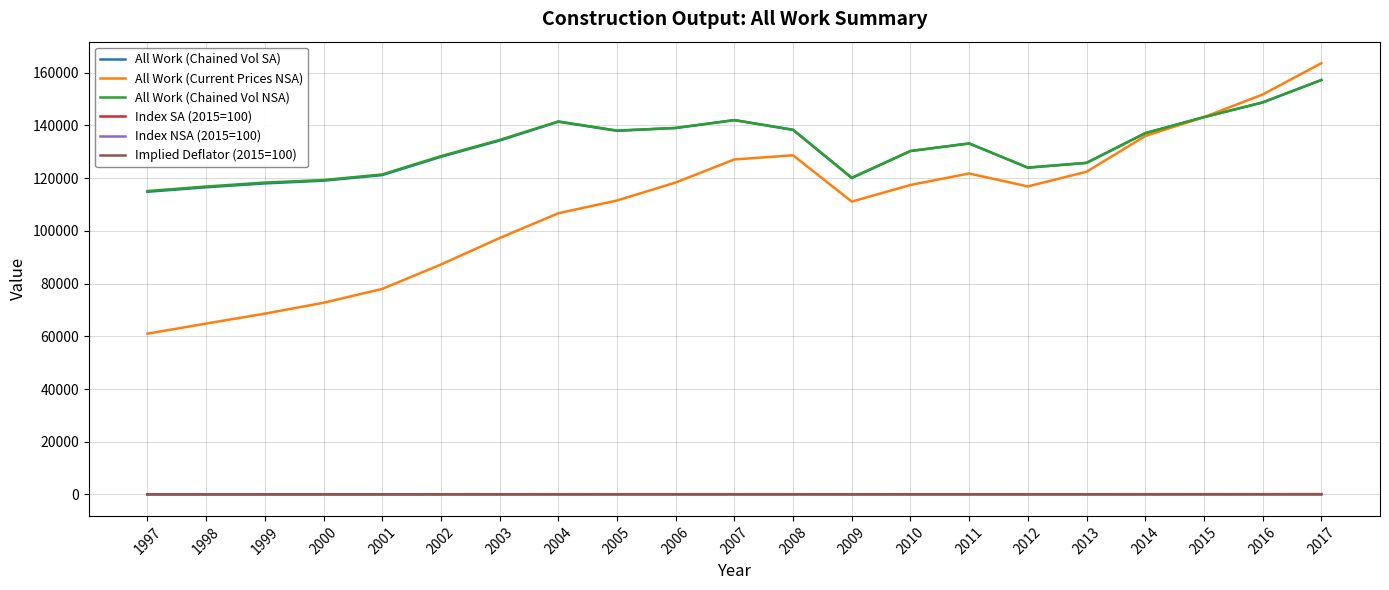

At which category does All Work (Current Prices NSA) reach its first local valley?

2009